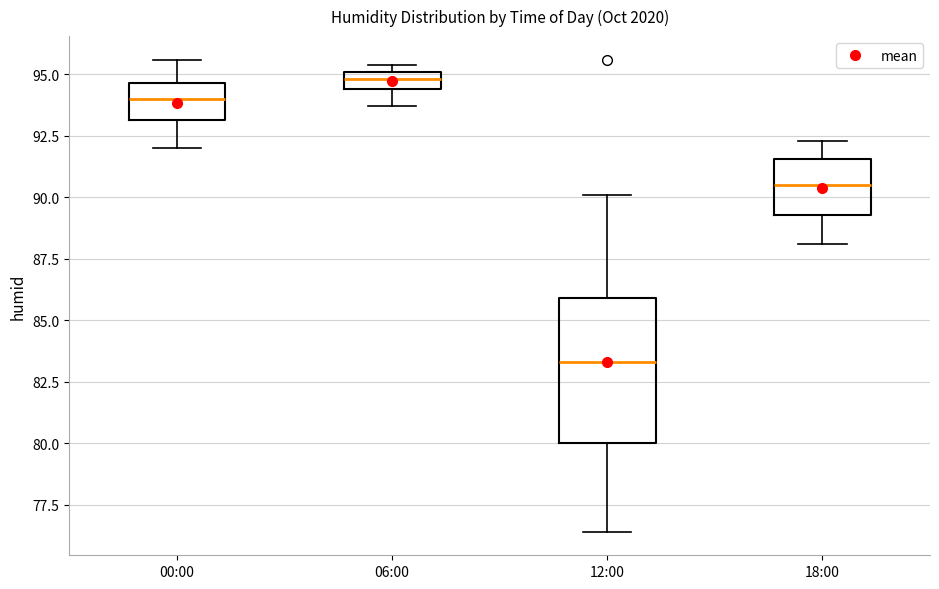

Which box has the highest median line?

06:00